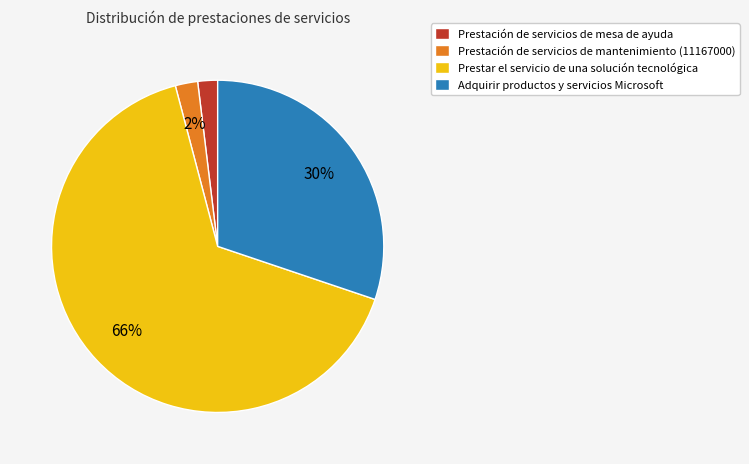

Does any single category account for the majority?

Yes